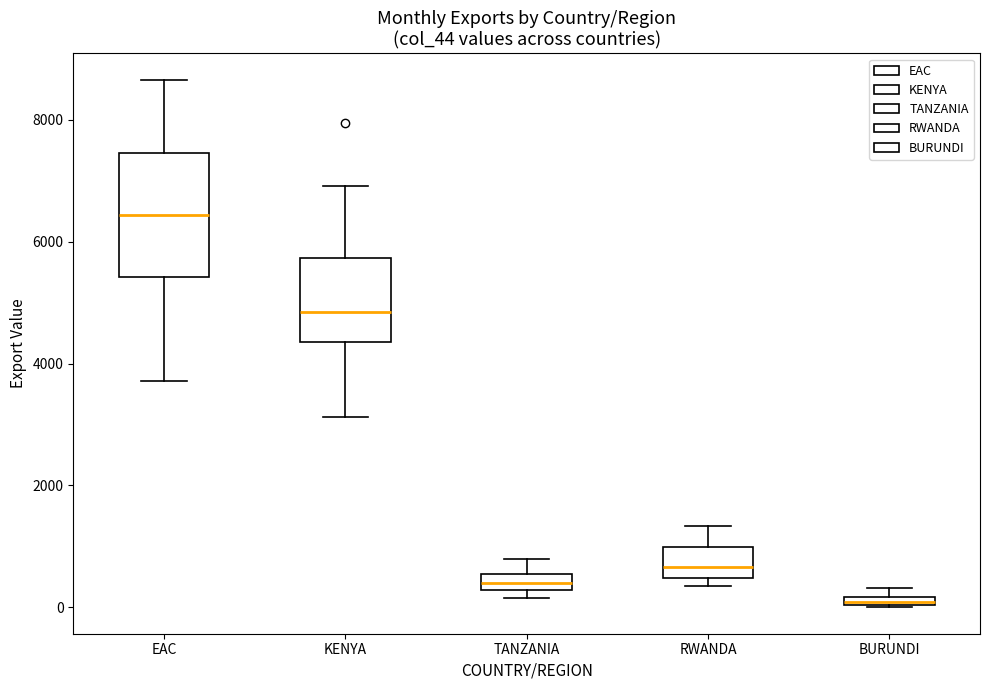

Which box has the lowest median line?

BURUNDI